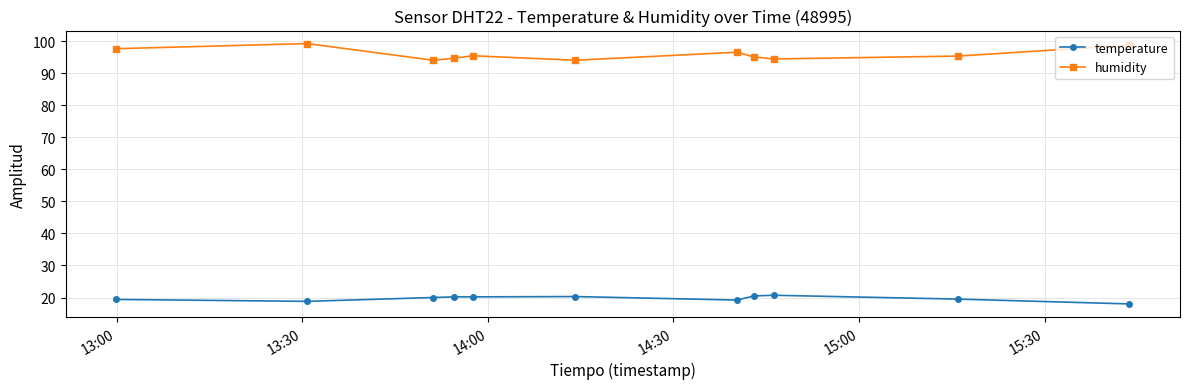

Which series has the widest spread of values?

humidity